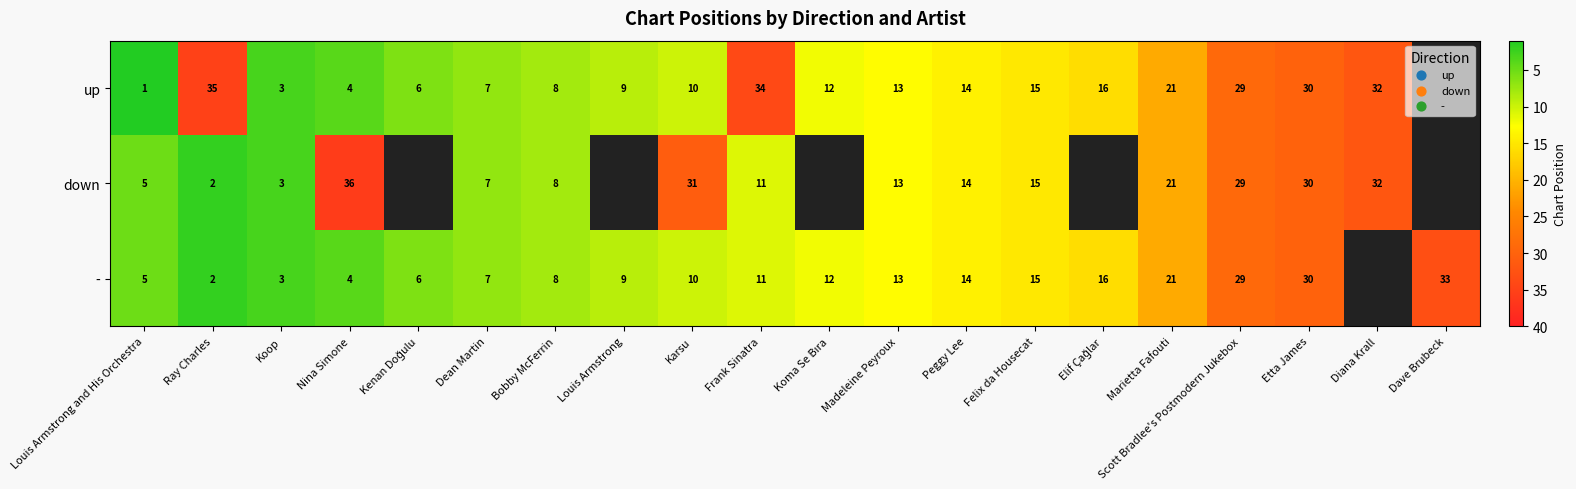

What is the difference between the - values at Etta James and Karsu?

20